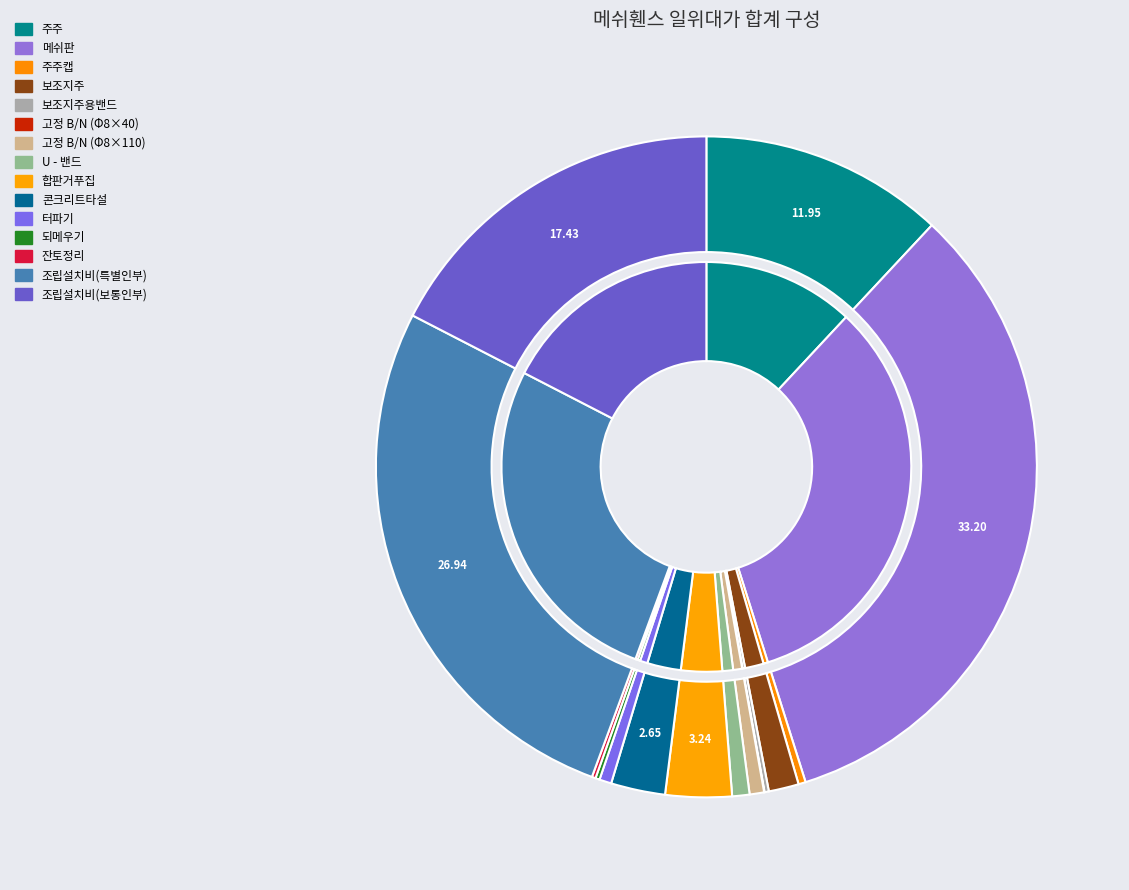

How many slices are in this pie chart?

15